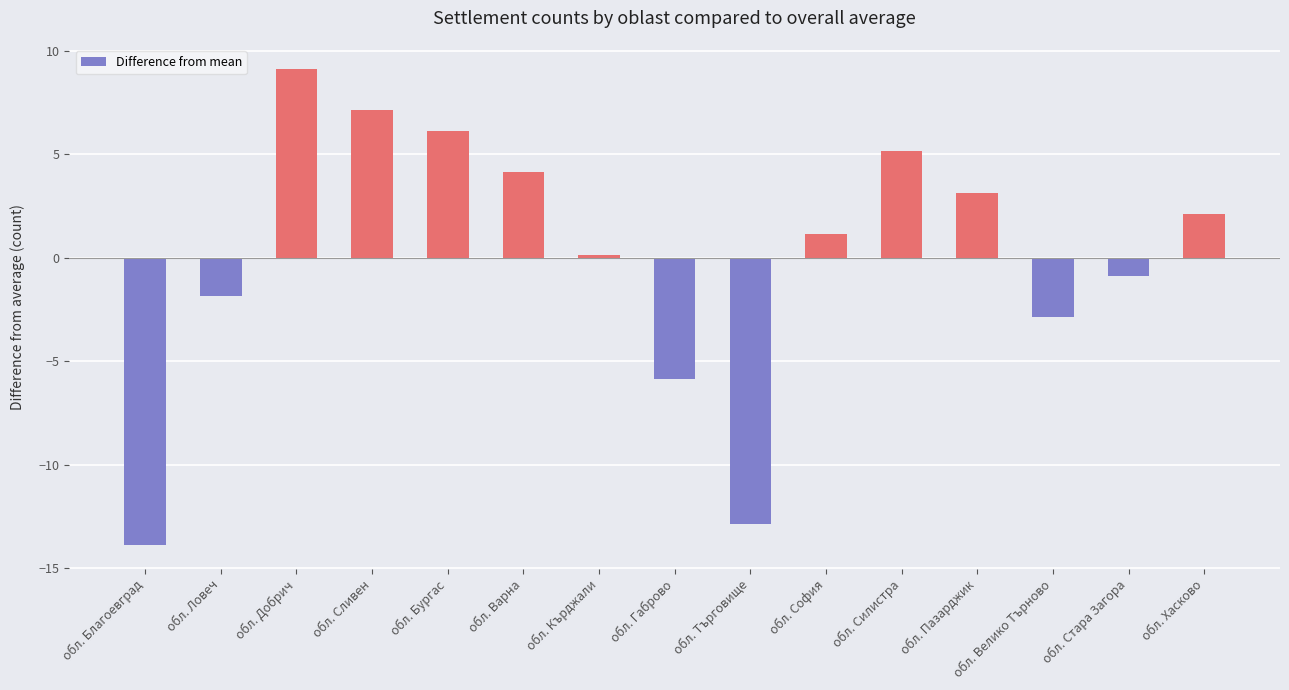

What is the greatest value displayed?

9.1